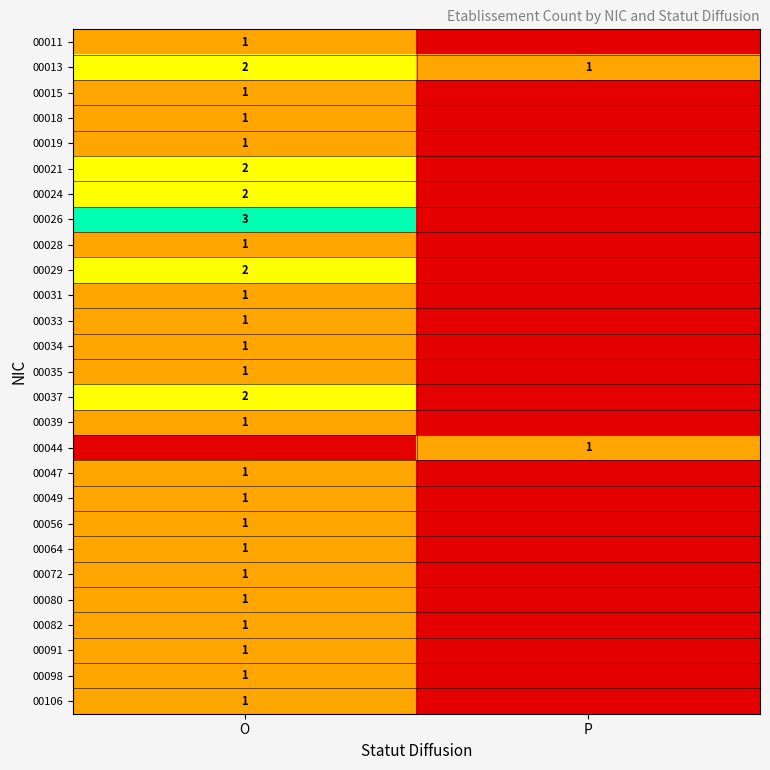

True or false: 00019 has a value of 0 at O.

False